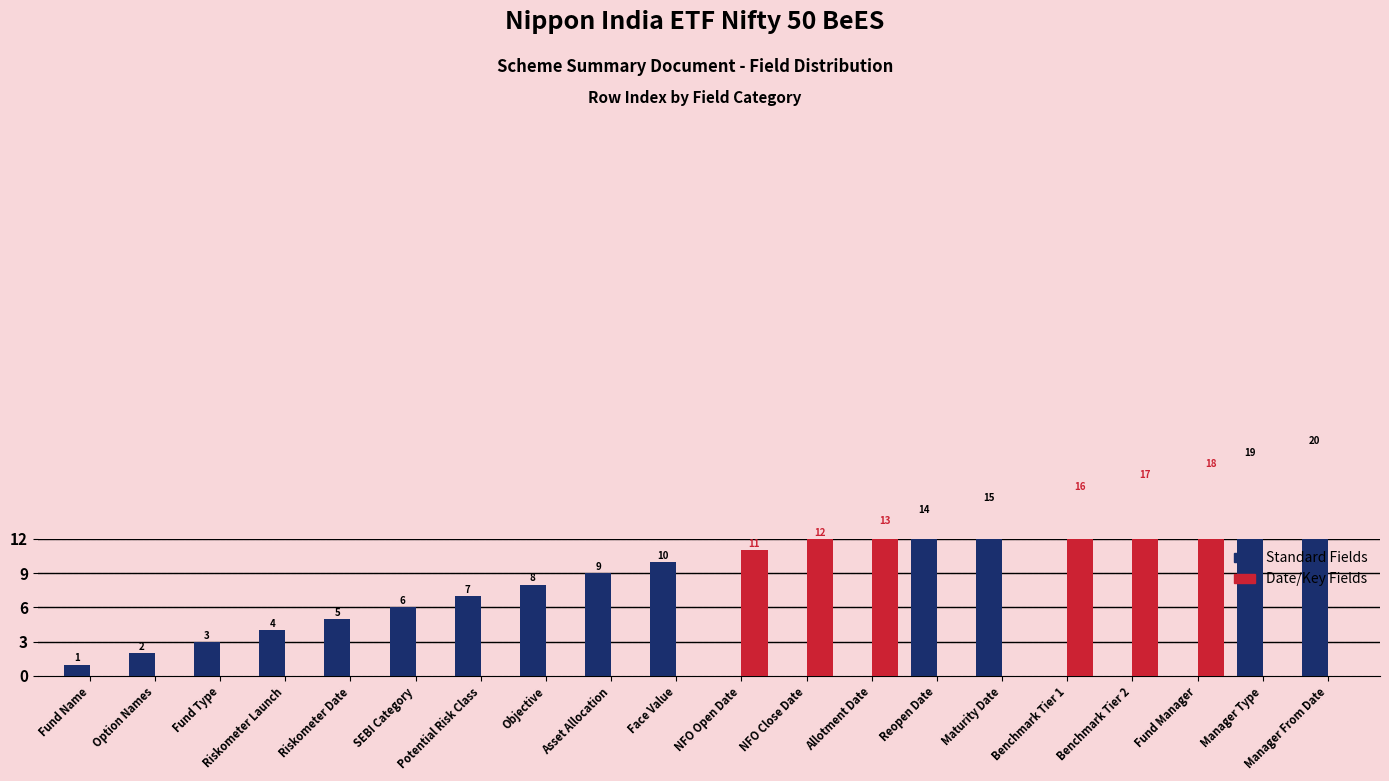

What are all the series names shown in the legend?

Standard Fields, Date/Key Fields